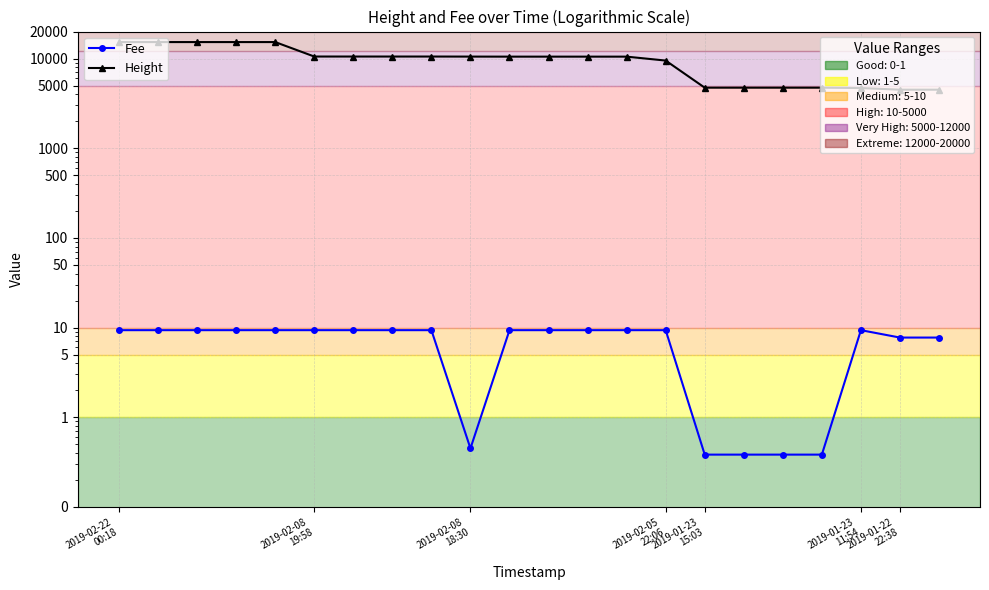

What is the sum of all Fee values?

157.6